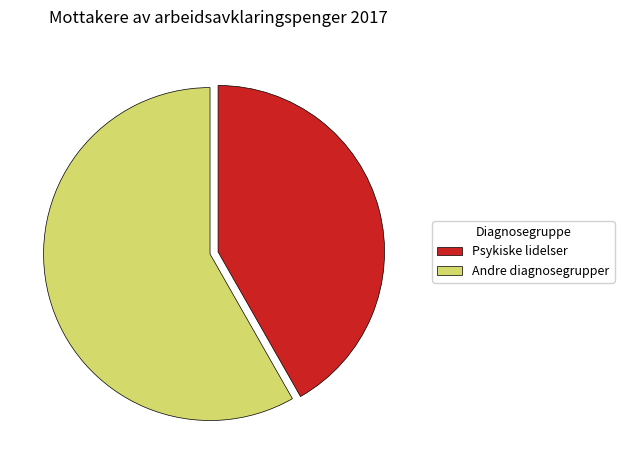

Do Psykiske lidelser and Andre diagnosegrupper together represent more than half of the pie?

Yes